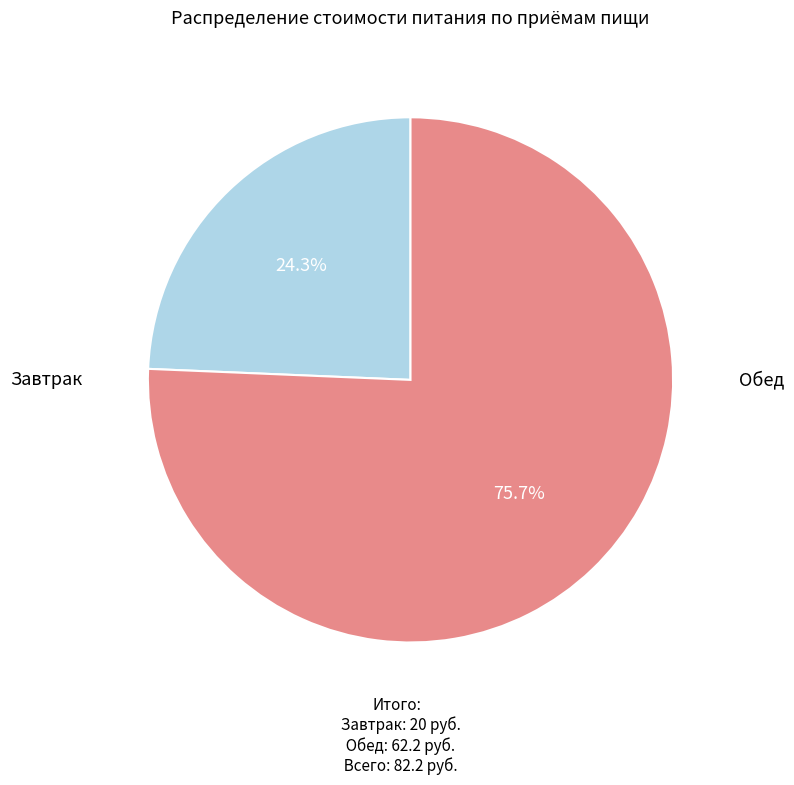

Does any single category account for the majority?

Yes